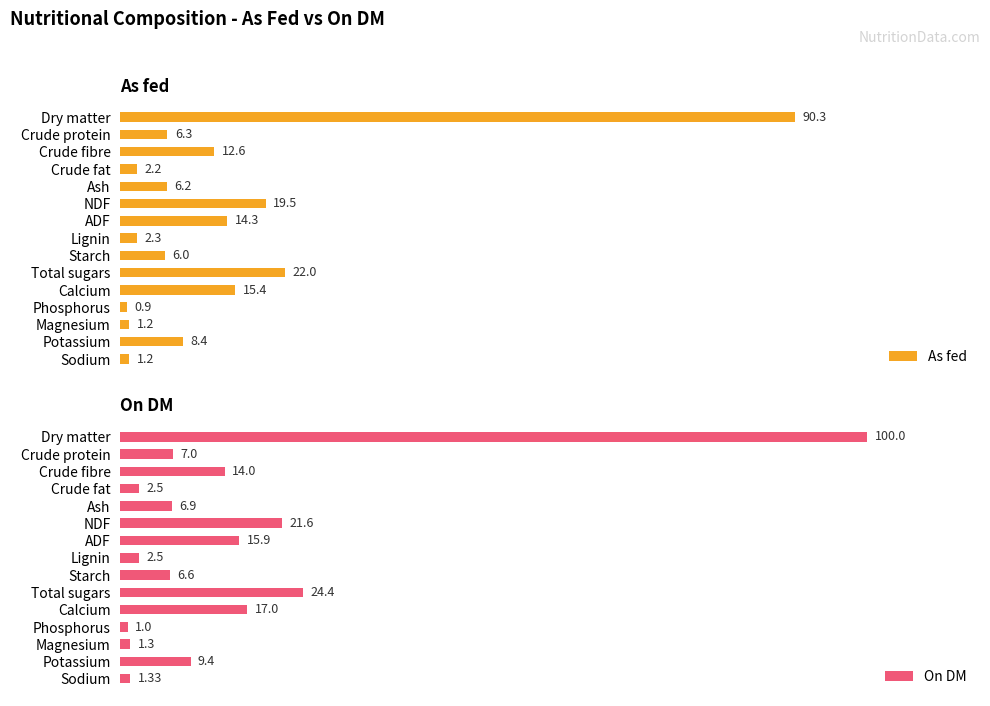

The On DM series shows 11.9 at Starch. True or false?

False